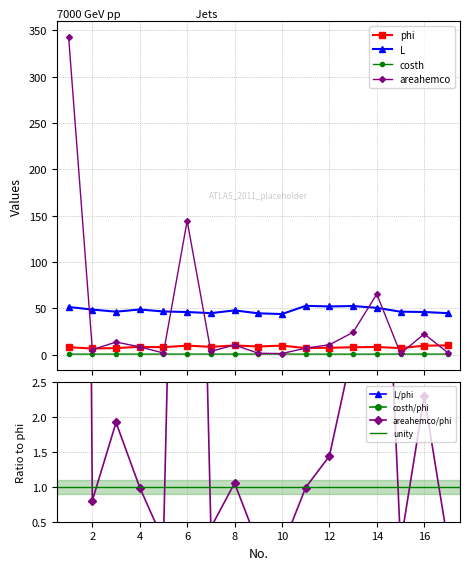

How many interior local valleys does the areahemco series have?

5